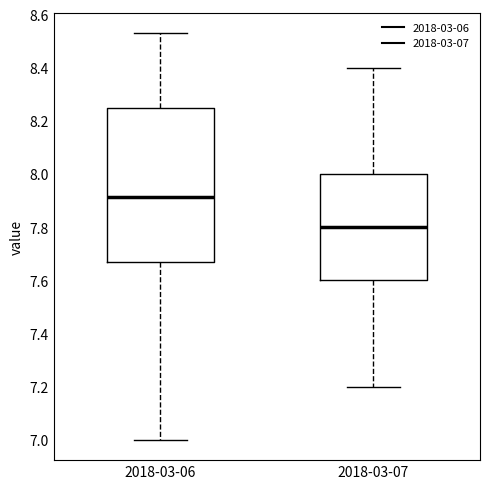

Comparing the boxes themselves (not the whiskers), which one is the tallest?

2018-03-06